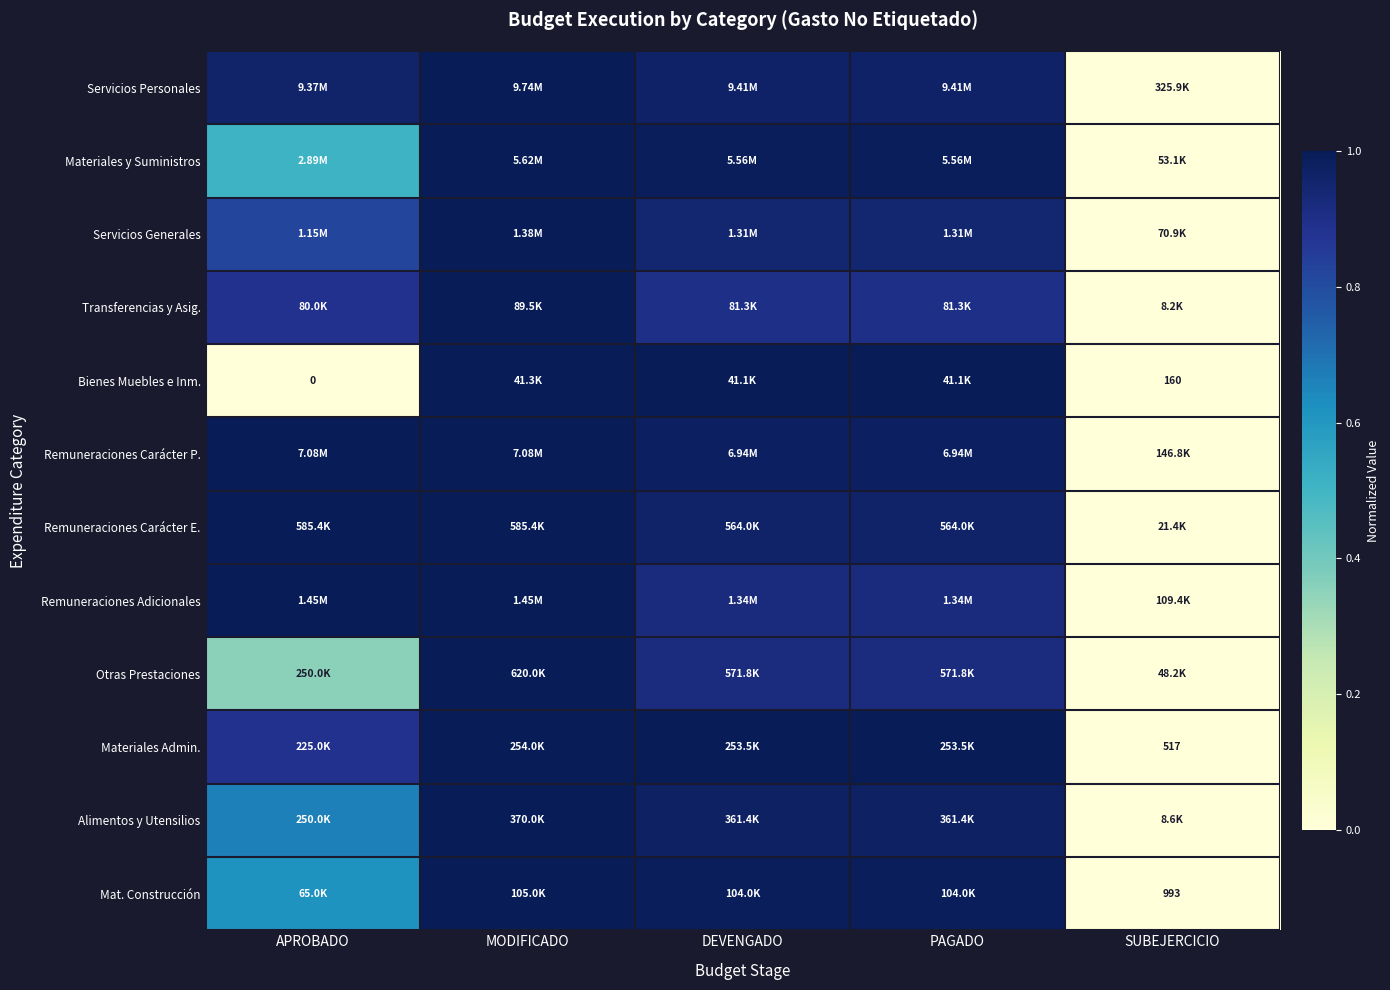

What is the difference between the Remuneraciones Adicionales values at DEVENGADO and MODIFICADO?

0.1